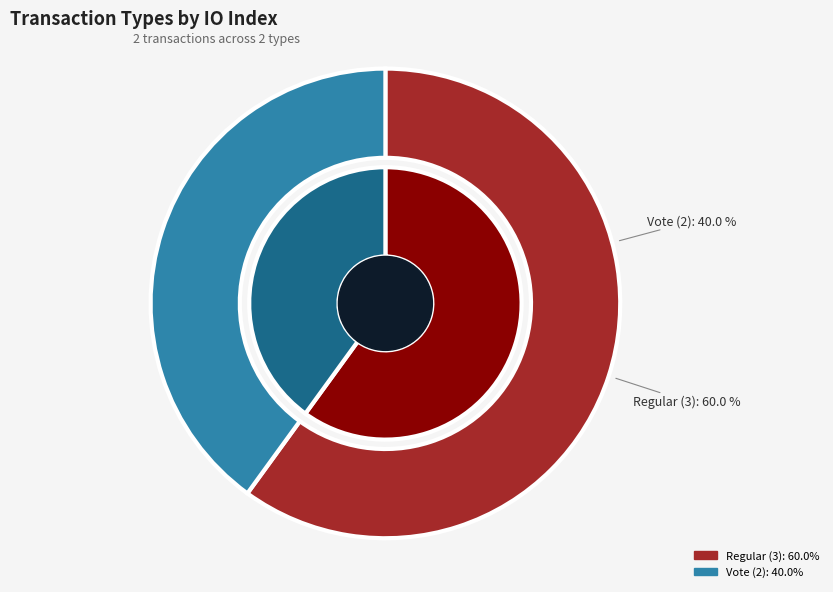

Is there a majority slice in this chart?

Yes